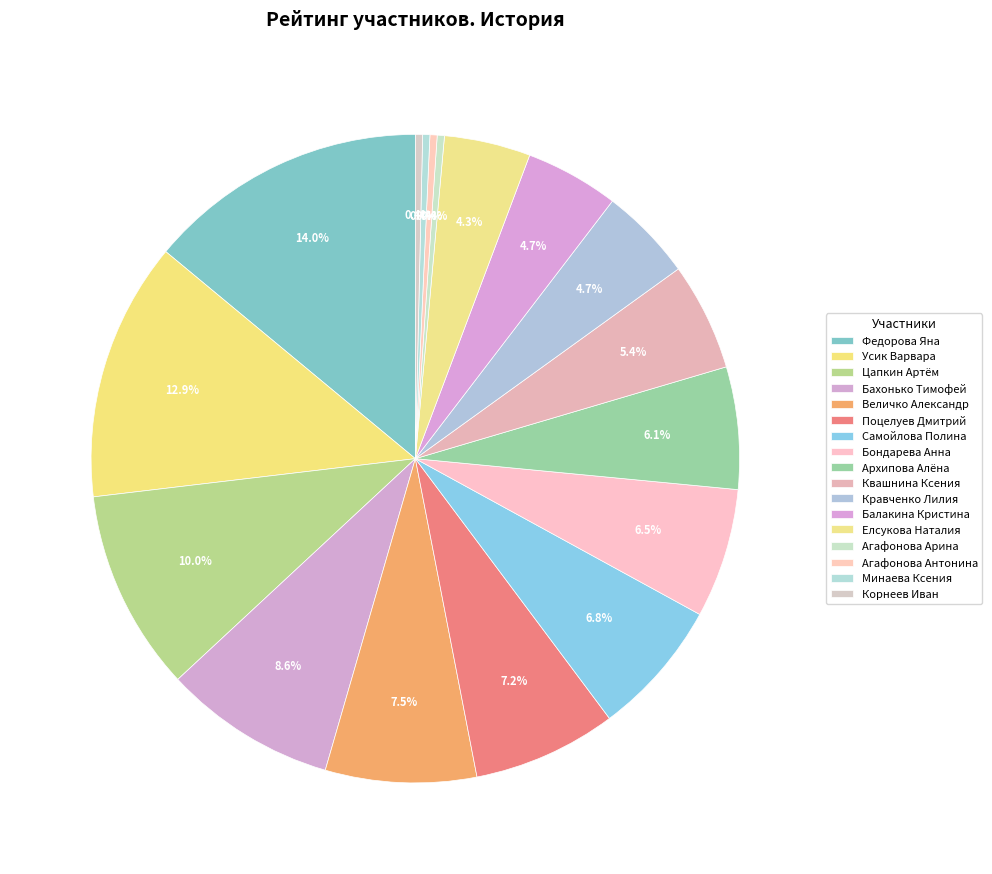

How many slices are in this pie chart?

17